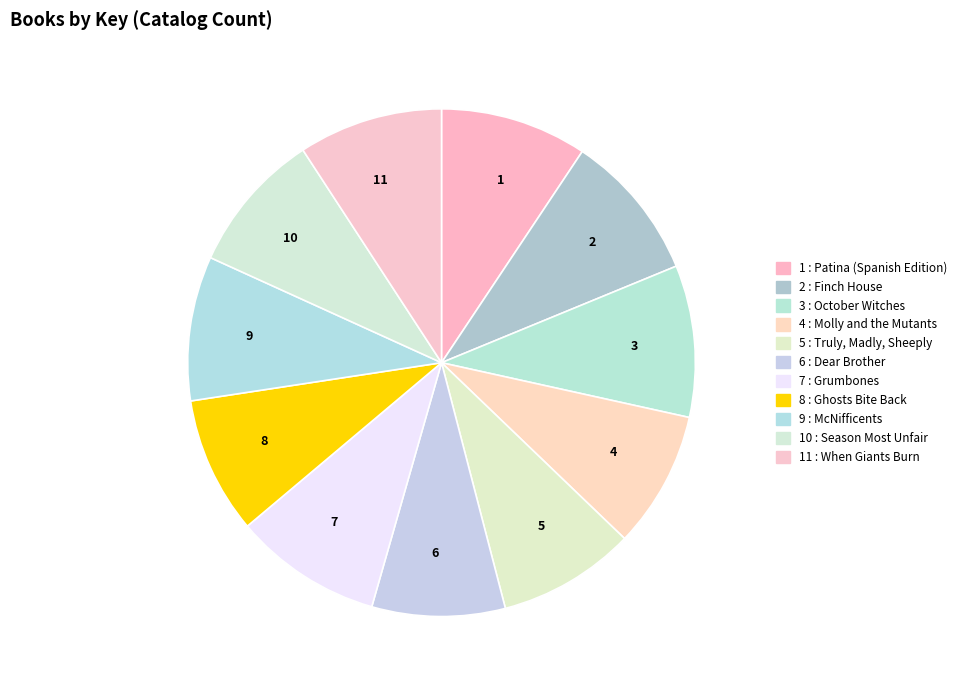

Is there any slice that represents more than half of the pie?

No